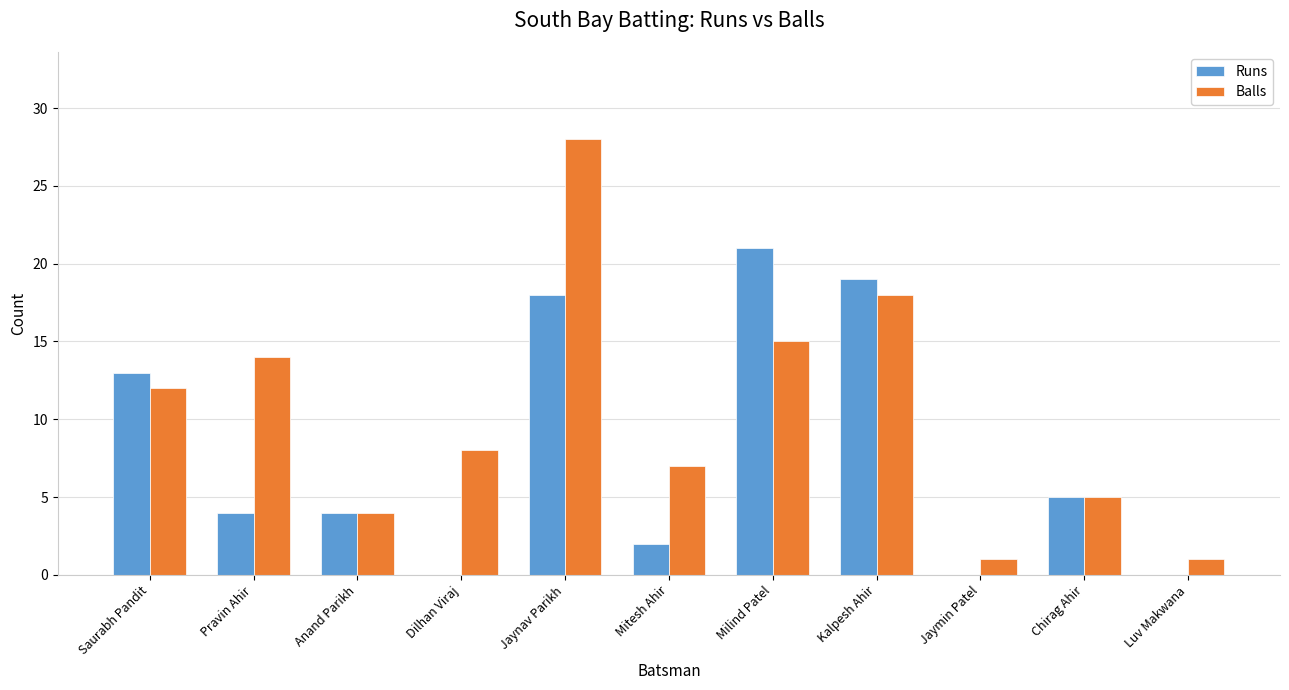

What is the sum of all Runs values?

86